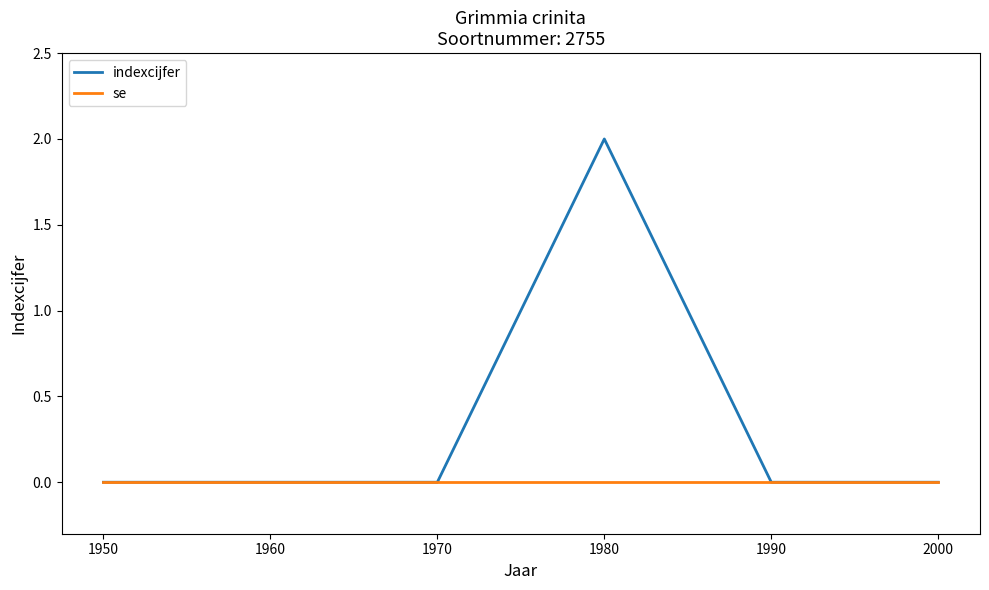

True or false: se has a value of 0 at 1950.

True